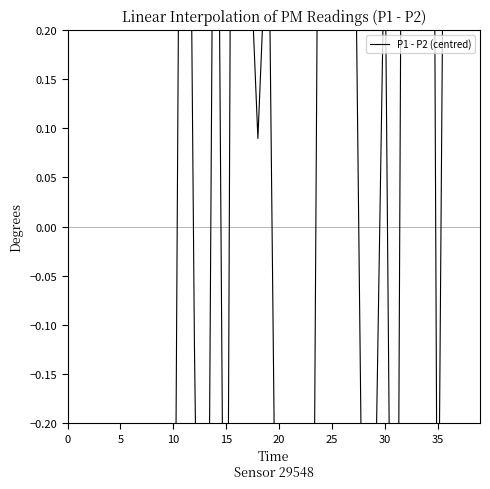

How many values are above zero?

18